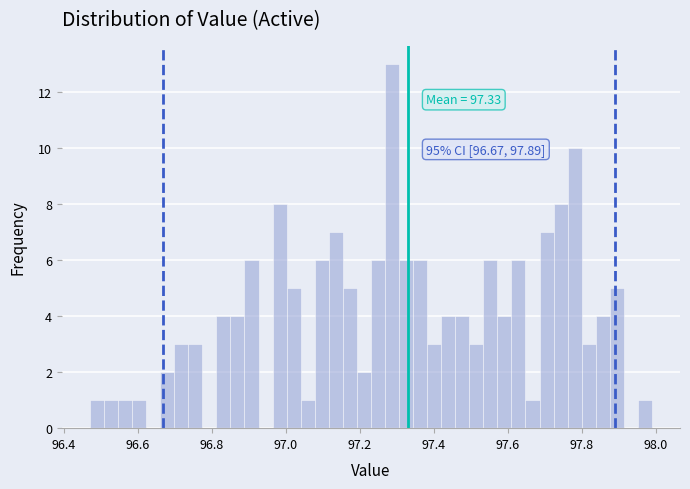

Around what value on the x-axis is the tallest bar? Give the approximate position of its centre, as read against the axis.

97.28